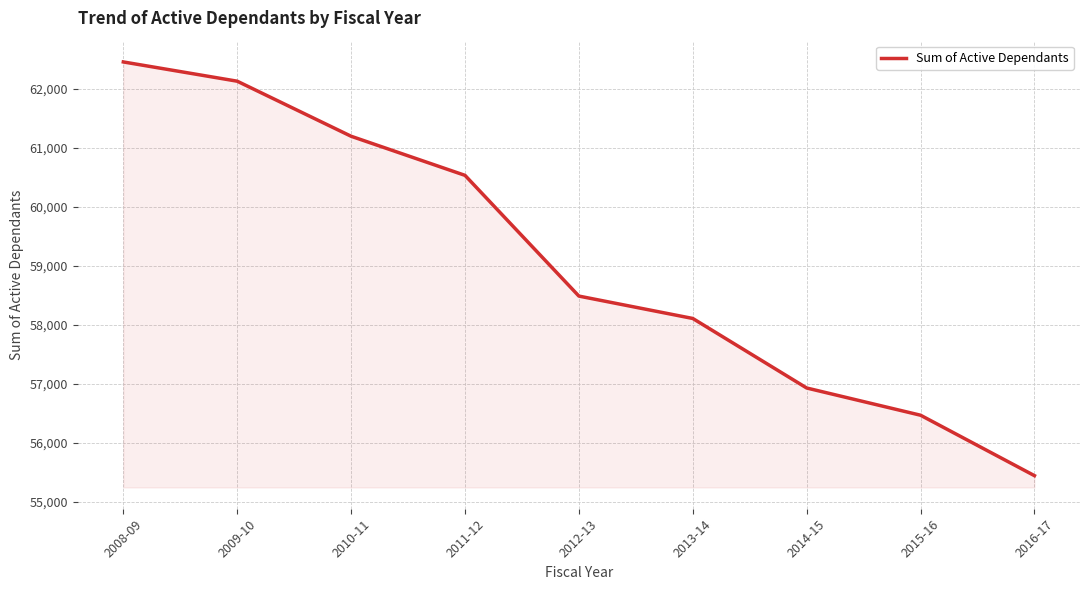

Which label corresponds to the smallest value in the chart?

2016-17